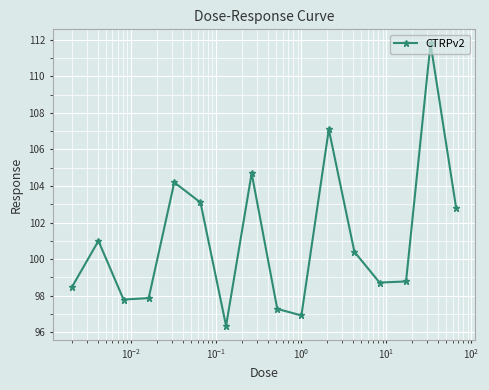

How many lines are shown in the chart?

1